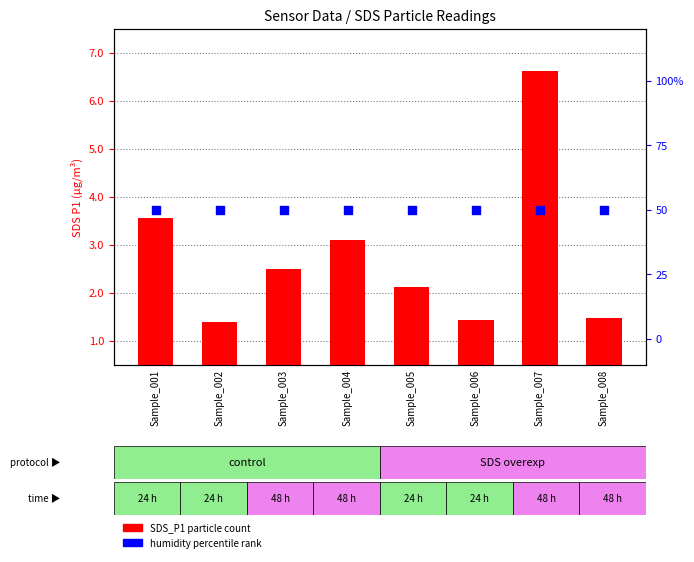

At which category is the sum across all series the highest?

Sample_007